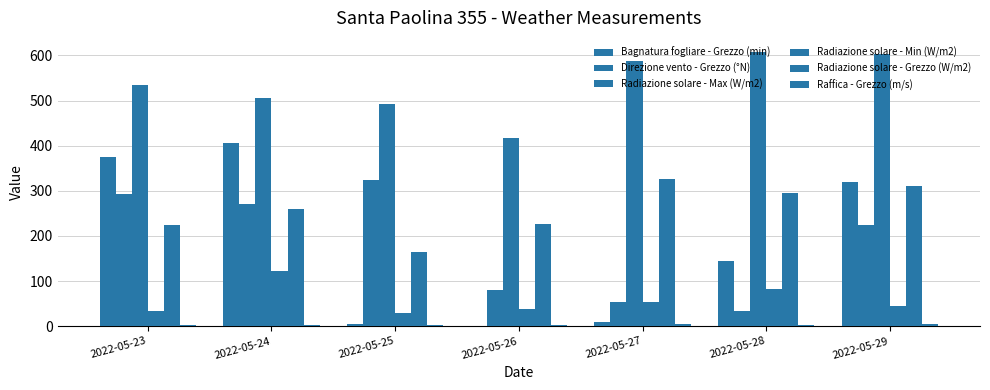

Does the chart contain stacked bars?

No